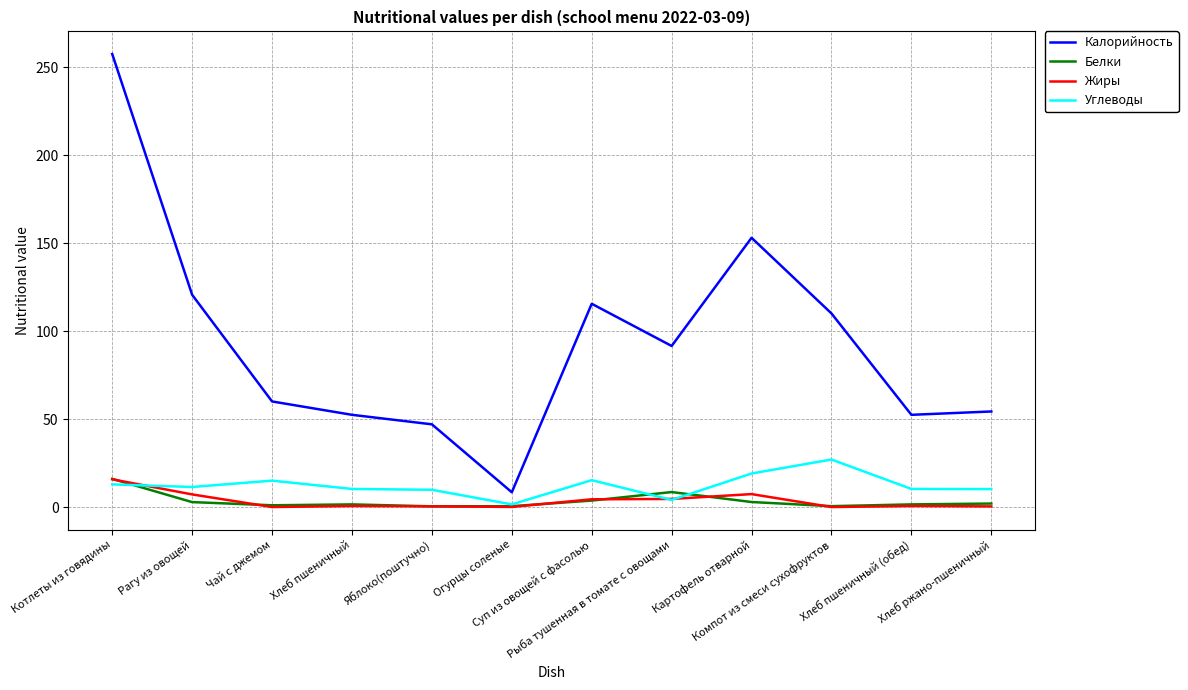

Which series has the widest spread of values?

Калорийность